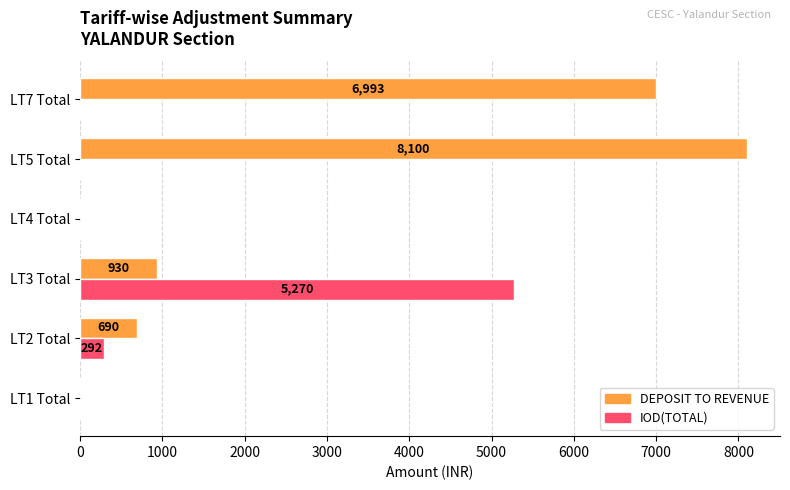

Which label corresponds to the largest value in the chart?

LT5 Total